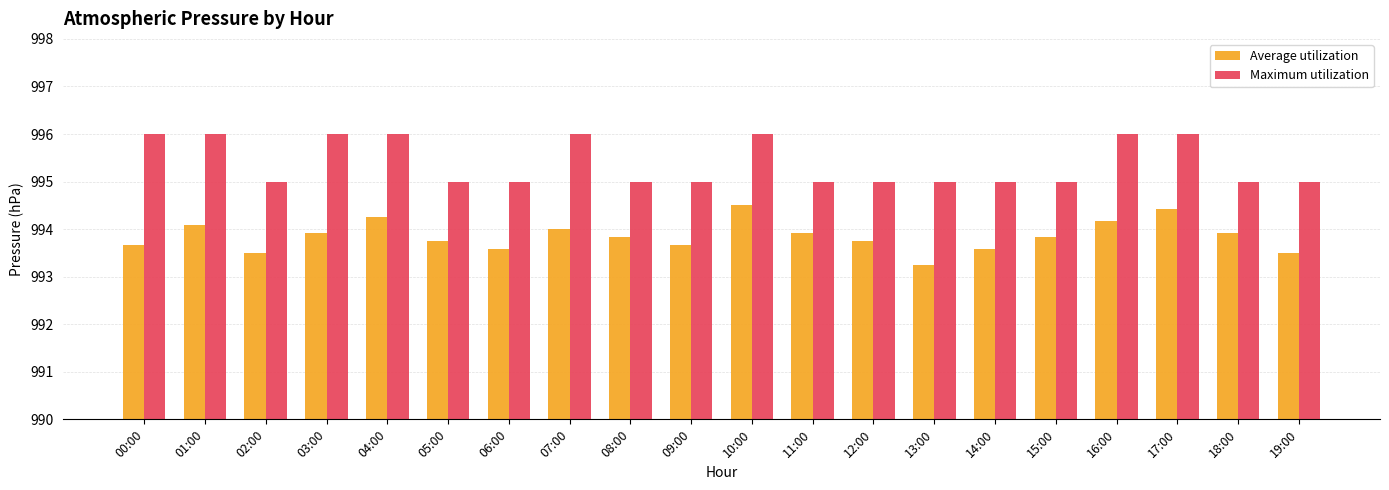

Rank the series by their average value, from lowest to highest.

Average utilization, Maximum utilization